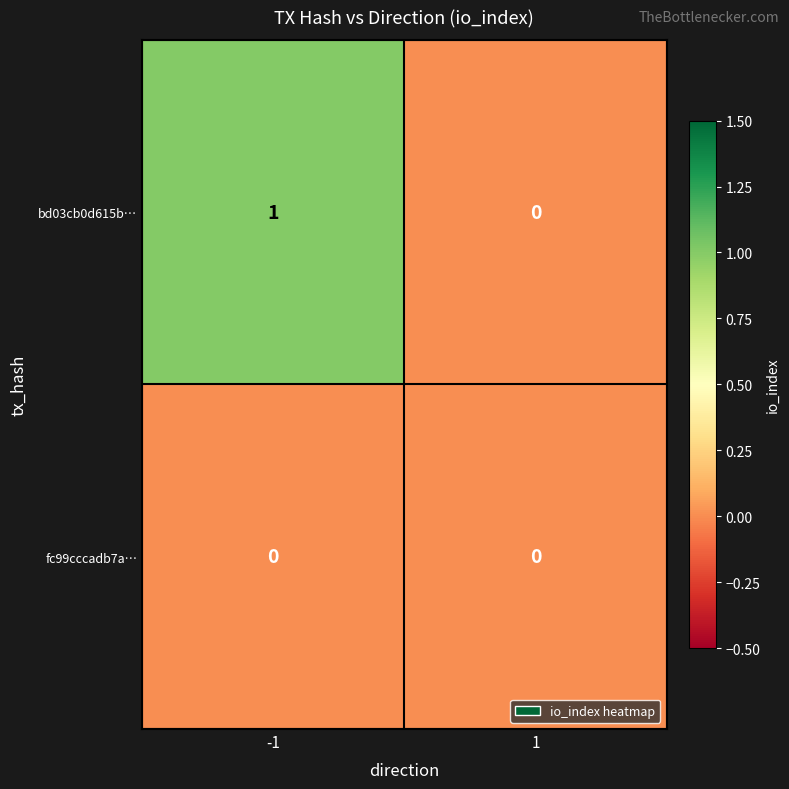

Which series has the widest spread of values?

bd03cb0d615b…